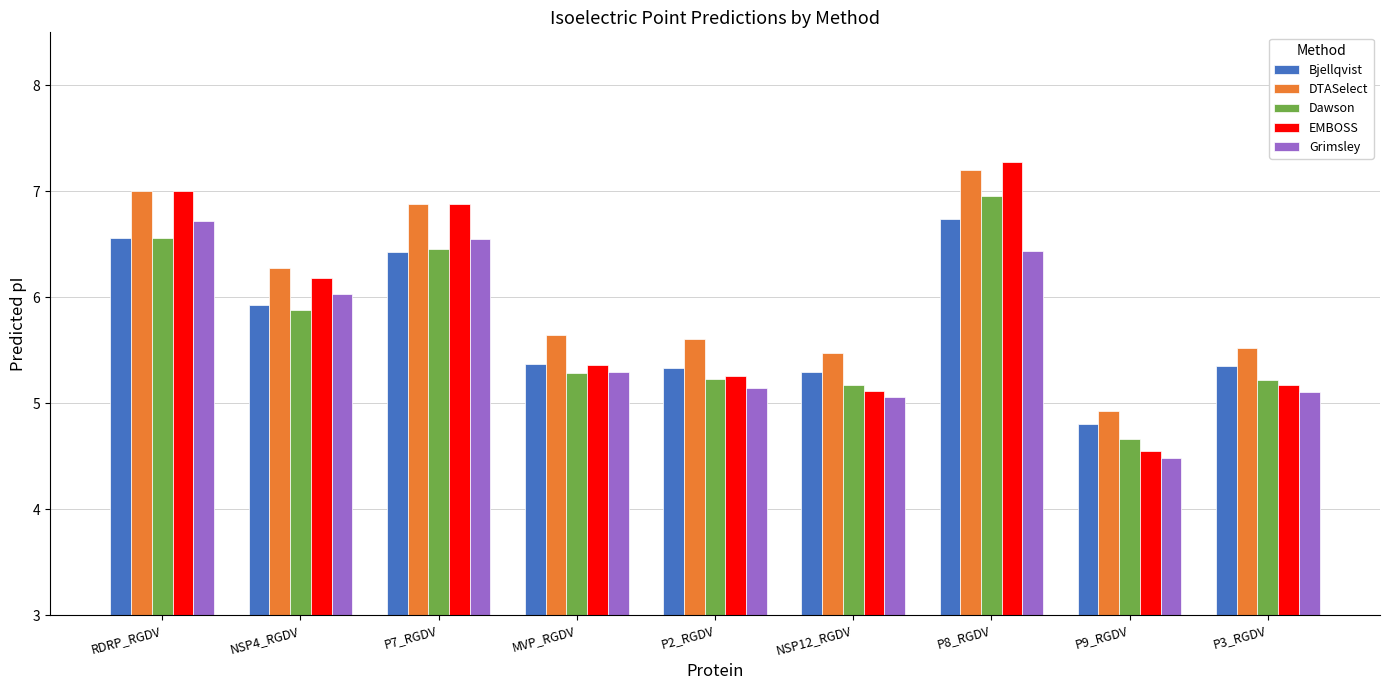

At which label is Grimsley closest to 5?

NSP12_RGDV